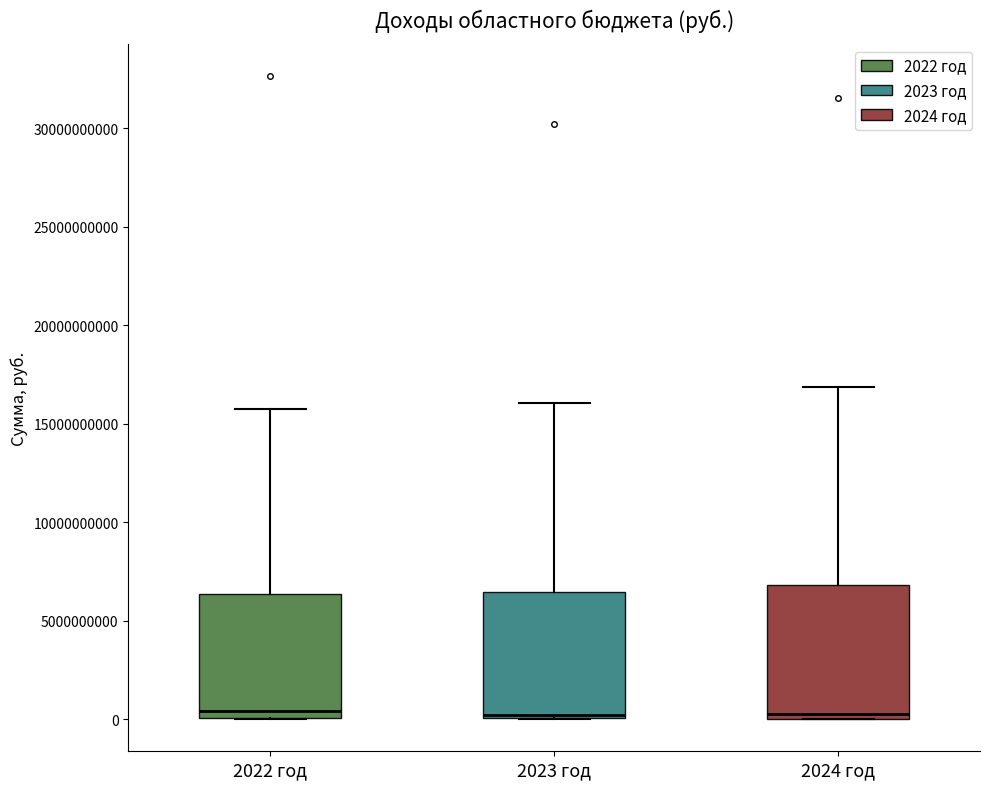

Reading left to right, transcribe this box plot: for each box, give where its median line is, the range the box spans, and where its two whiskers end, as read against the y-axis. The values are not printed on the chart, so give them approximately, as read against the axis.

2022 год: median 500000000, box 0 to 6500000000, whiskers 0 to 15500000000
2023 год: median 0 (just above the box's lower edge), box 0 to 6500000000, whiskers 0 to 16000000000
2024 год: median 0 (just above the box's lower edge), box 0 to 7000000000, whiskers 0 to 17000000000